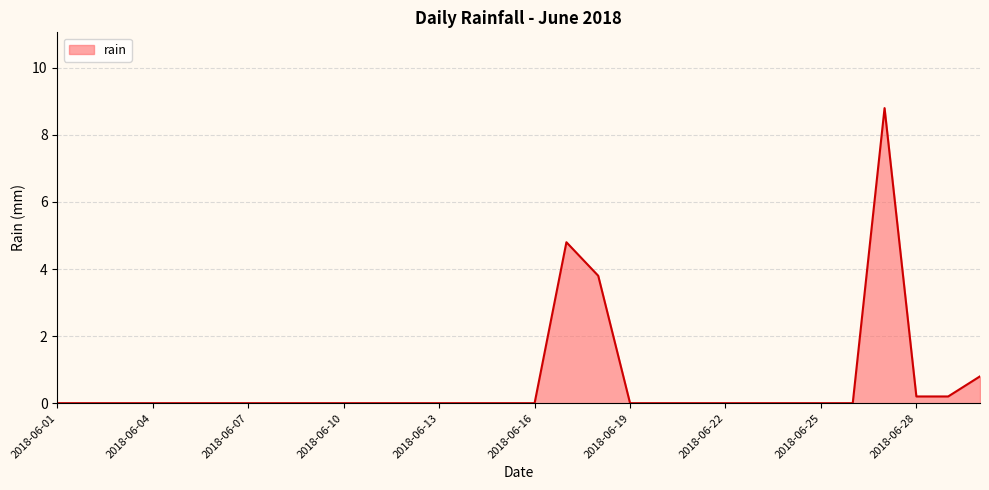

What is the greatest value displayed?

8.8